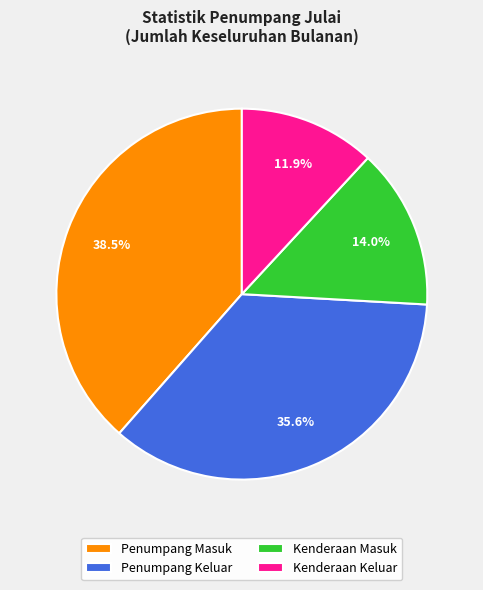

Approximately how many times larger is the value at Penumpang Keluar compared to Kenderaan Keluar?

3.0